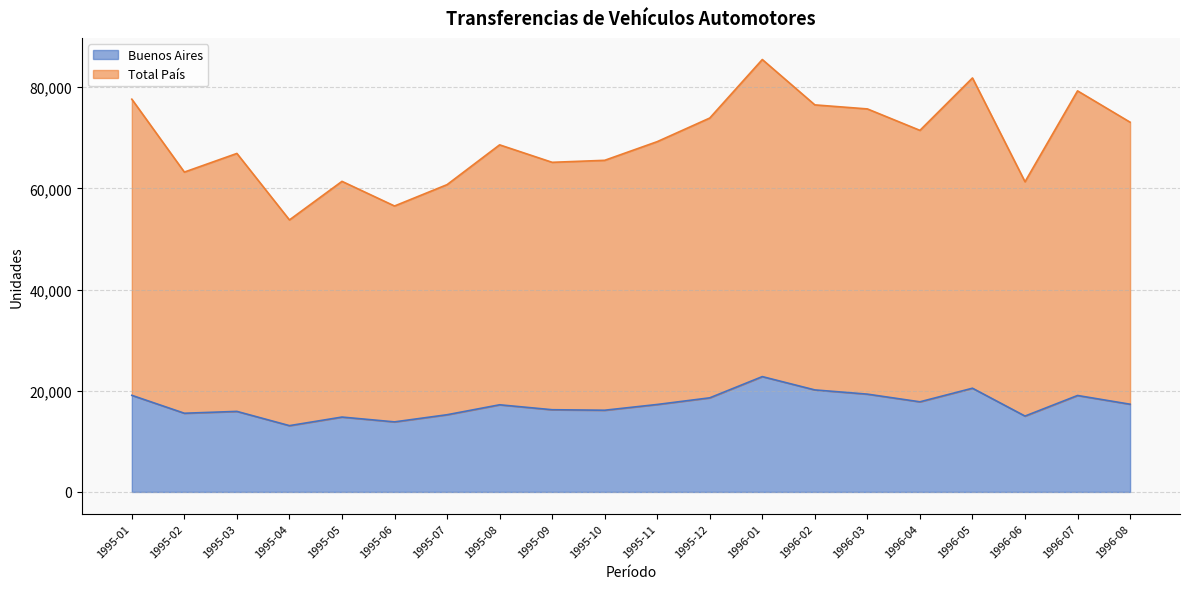

Reading right to left, list all the values displayed in this chart.

Buenos Aires: 1996-08=17338	1996-07=19064	1996-06=14997	1996-05=20501	1996-04=17814	1996-03=19332	1996-02=20164	1996-01=22795	1995-12=18603	1995-11=17288	1995-10=16151	1995-09=16250	1995-08=17226	1995-07=15261	1995-06=13848	1995-05=14801	1995-04=13105	1995-03=15921	1995-02=15555	1995-01=19097
Total País: 1996-08=73077	1996-07=79268	1996-06=61307	1996-05=81820	1996-04=71463	1996-03=75701	1996-02=76499	1996-01=85466	1995-12=73900	1995-11=69235	1995-10=65543	1995-09=65148	1995-08=68600	1995-07=60736	1995-06=56516	1995-05=61386	1995-04=53764	1995-03=66904	1995-02=63217	1995-01=77625